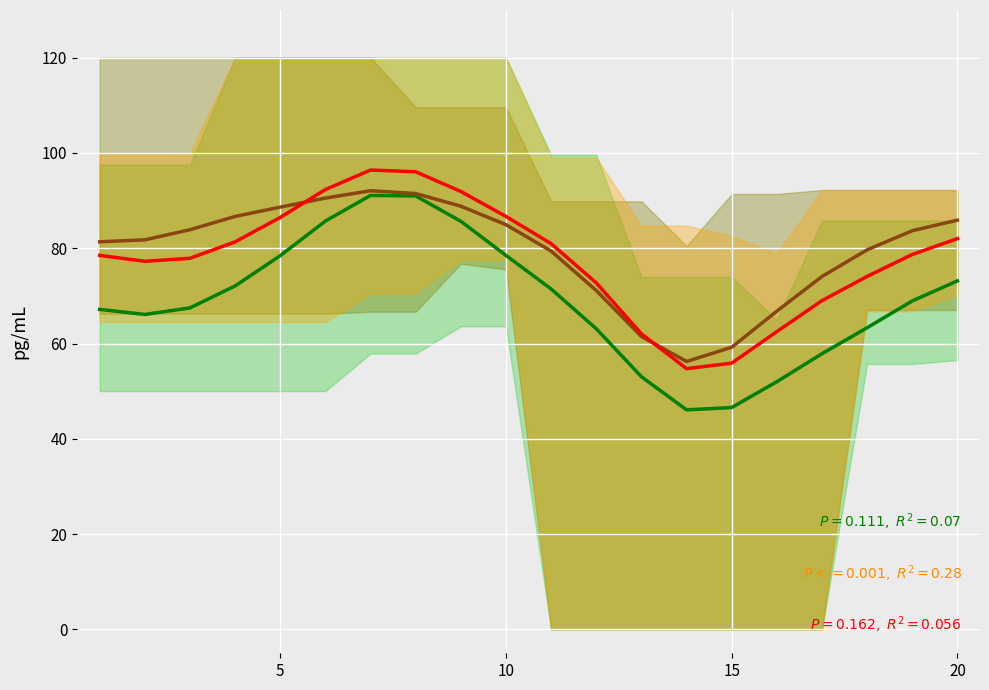

Reading left to right, list all the values displayed in this chart.

Area: 67.2	66.1	67.5	72.1	78.4	85.7	91.1	91.0	85.7	78.5	71.5	63.1	53.0	46.1	46.6	52.0	57.9	63.3	68.9	73.1
MinFeret: 81.4	81.8	83.9	86.7	88.6	90.5	92.1	91.5	88.8	84.9	79.4	71.1	61.5	56.2	59.2	66.8	74.1	79.7	83.7	85.9
media feret: 78.5	77.3	77.9	81.3	86.5	92.3	96.4	96.1	91.9	86.7	81.0	72.7	62.0	54.7	55.9	62.5	69.0	74.1	78.7	82.0